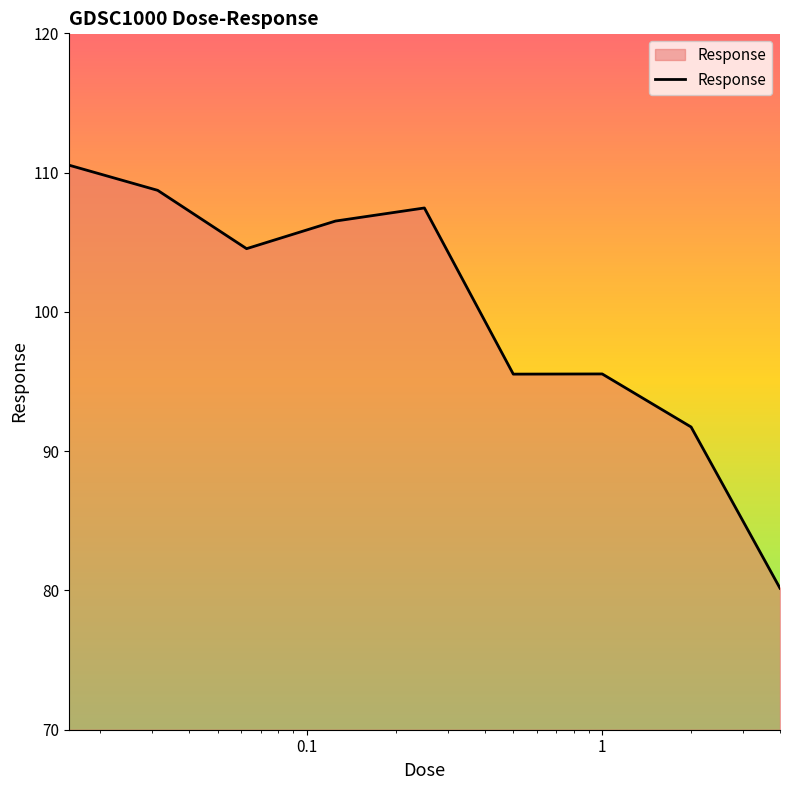

What is the difference between the maximum and minimum values?

30.4